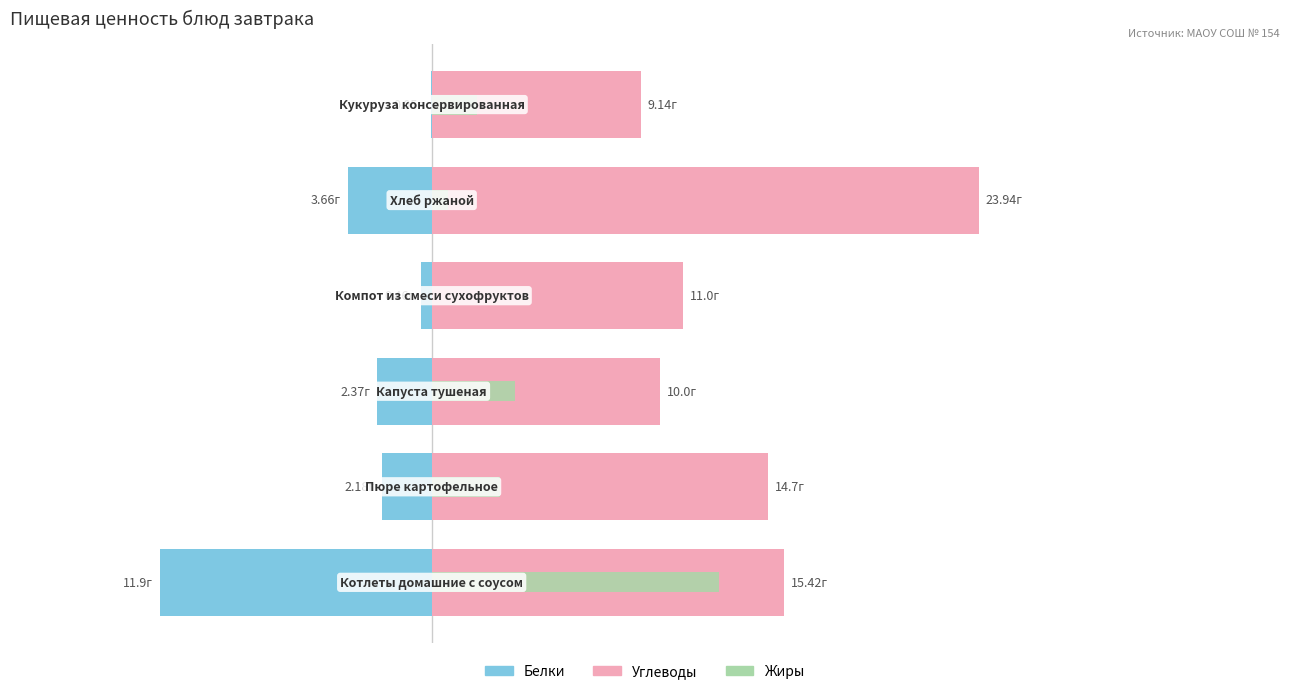

What position from the right is 0?

4